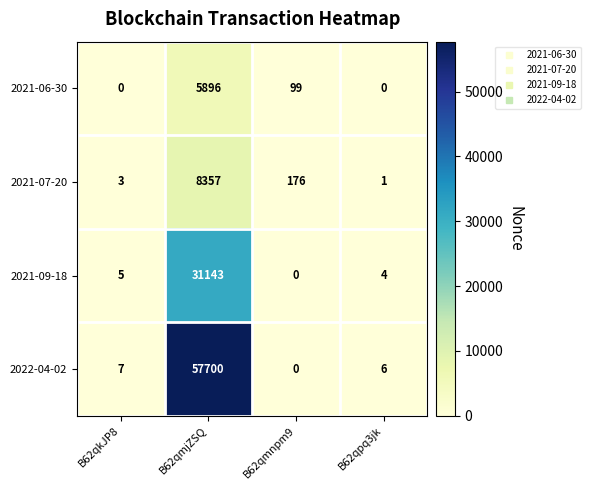

Read the 2021-07-20 value at B62qmjZSQ.

8357